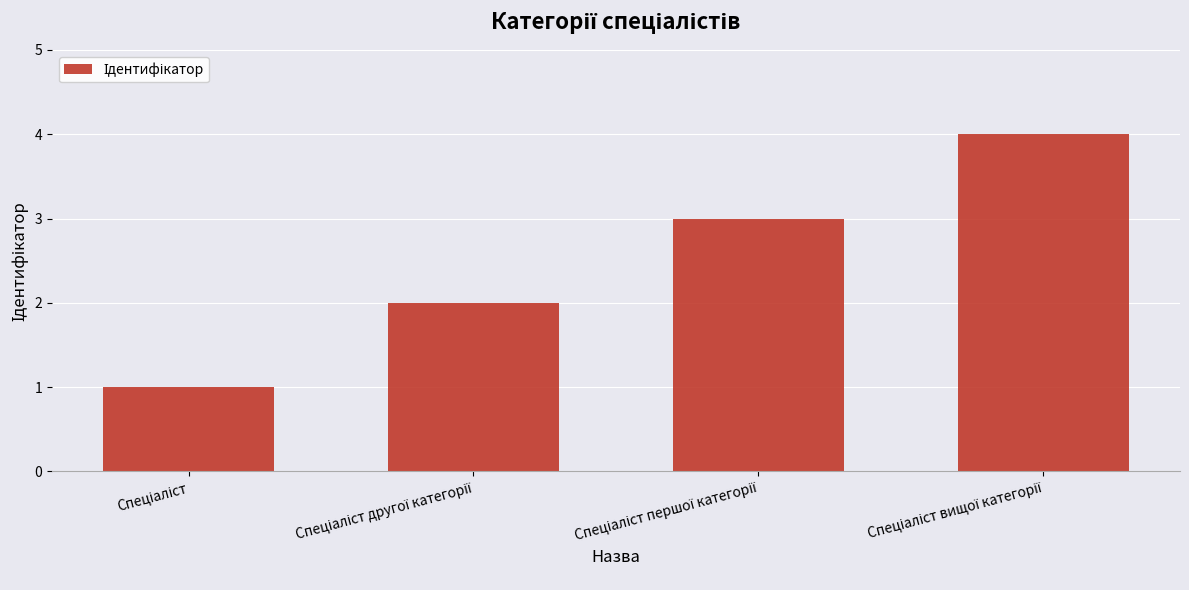

What is the value of the 2nd bar from the left?

2